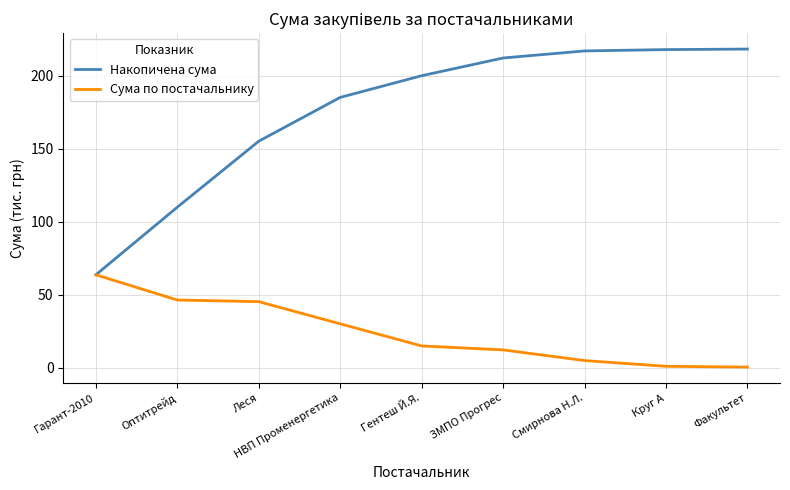

What position from the right is Гарант-2010?

9